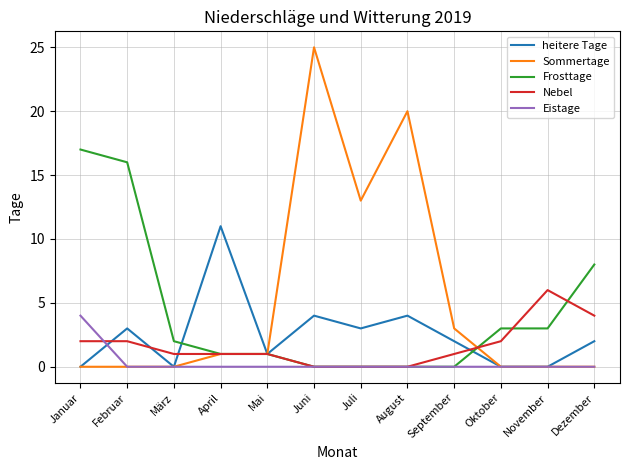

The value of Frosttage at Juli is 0. True or false?

True